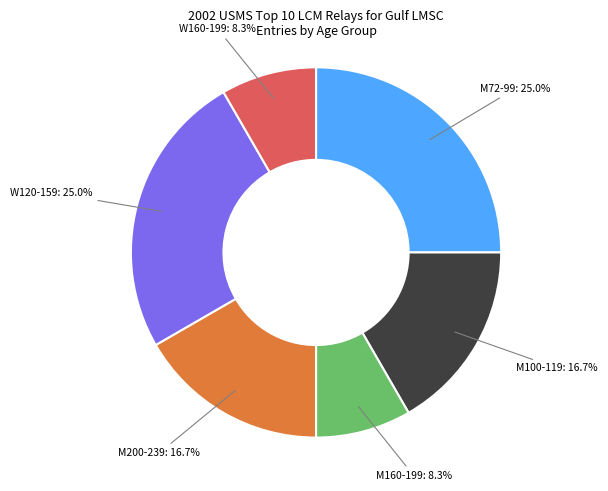

To the nearest percent, what is the average slice percentage?

17%